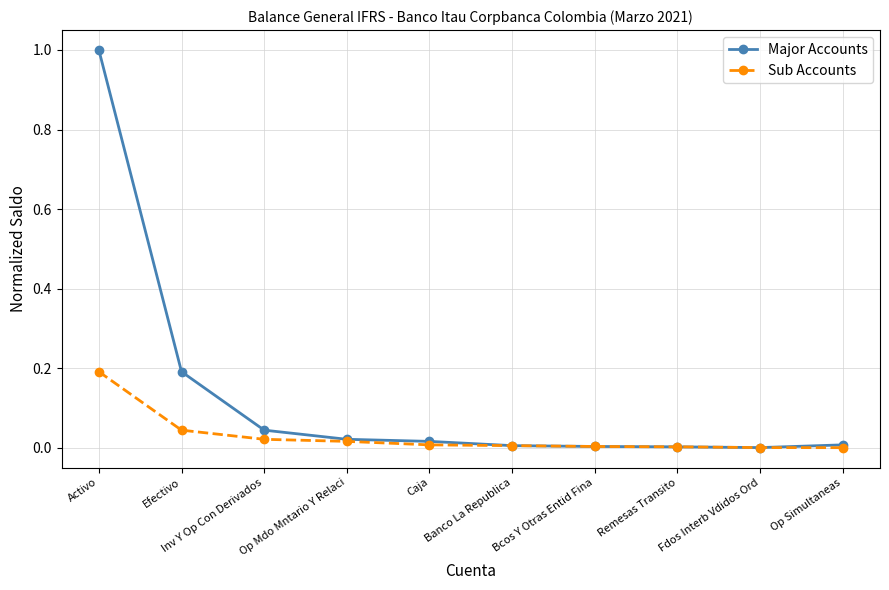

Count the number of categories in the chart.

10